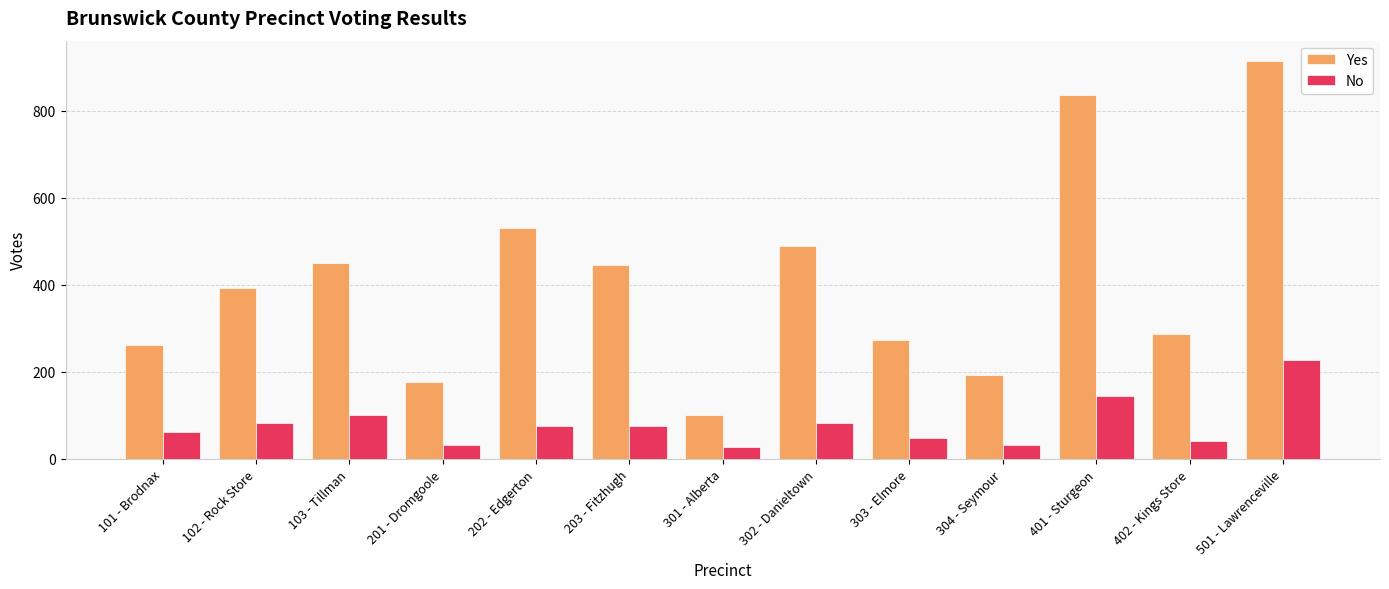

How many values in the No series are below 75?

6